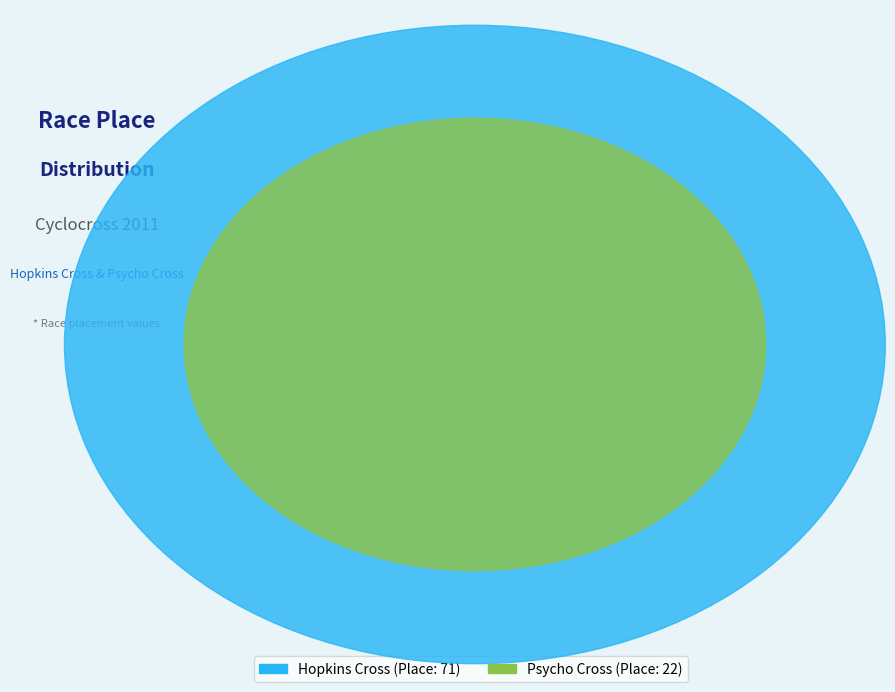

What percentage is the Hopkins Cross slice, to the nearest percent?

76%